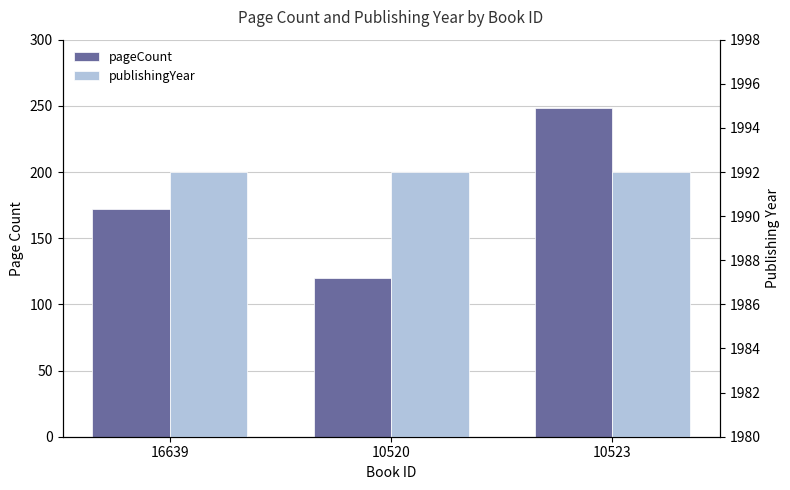

What are all the series names shown in the legend?

pageCount, publishingYear